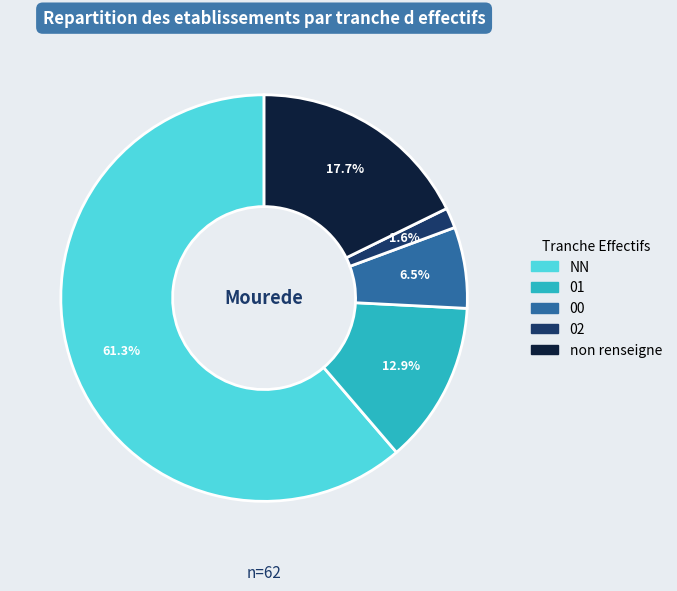

Does any single category account for the majority?

Yes